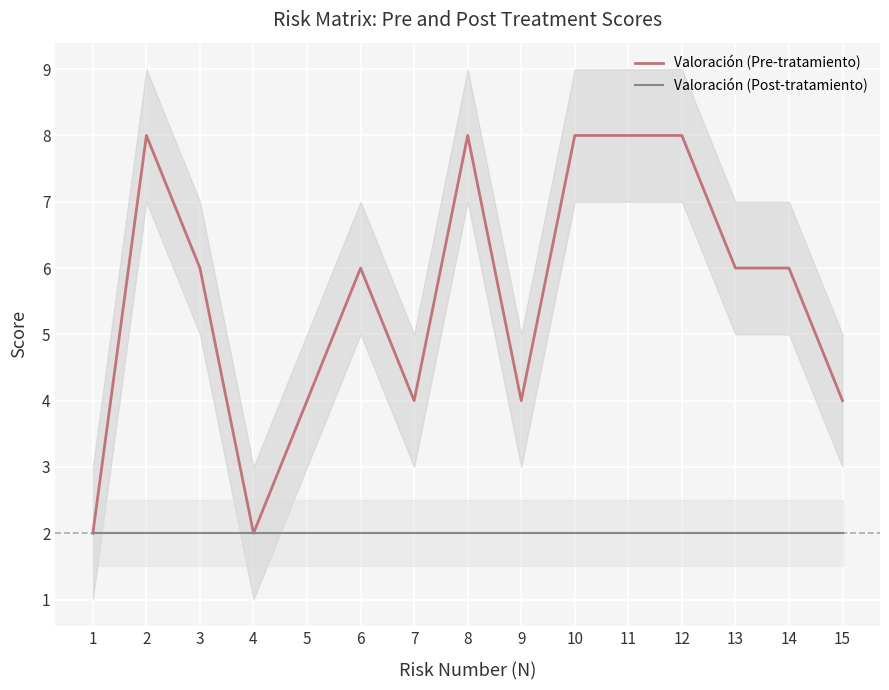

Which series has the largest range (max minus min)?

Valoración (Pre-tratamiento)